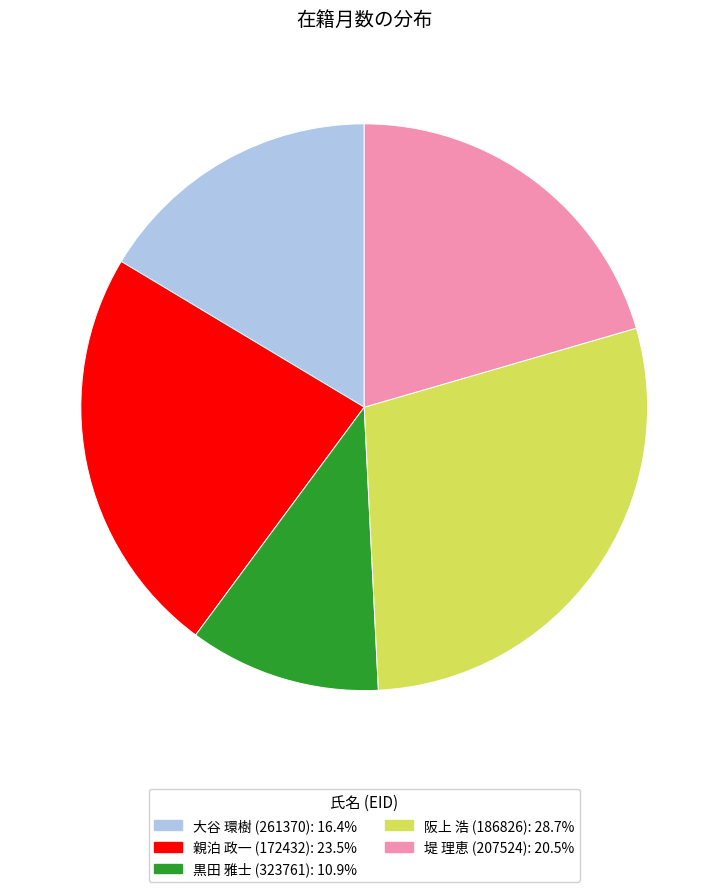

What is the ratio of the value at 親泊 政一 (172432) to the value at 堤 理恵 (207524)?

1.1